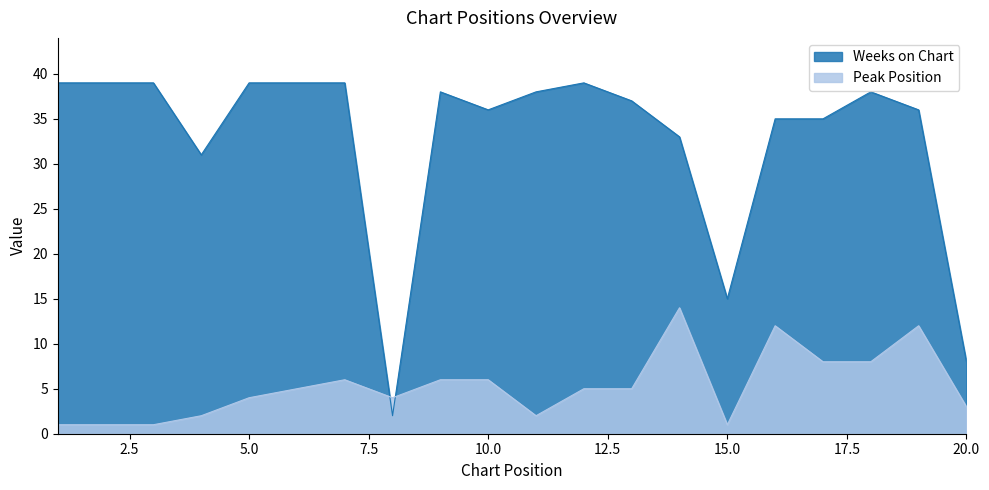

After their last crossing, which series has the higher values: Peak Position or Weeks on Chart?

Weeks on Chart